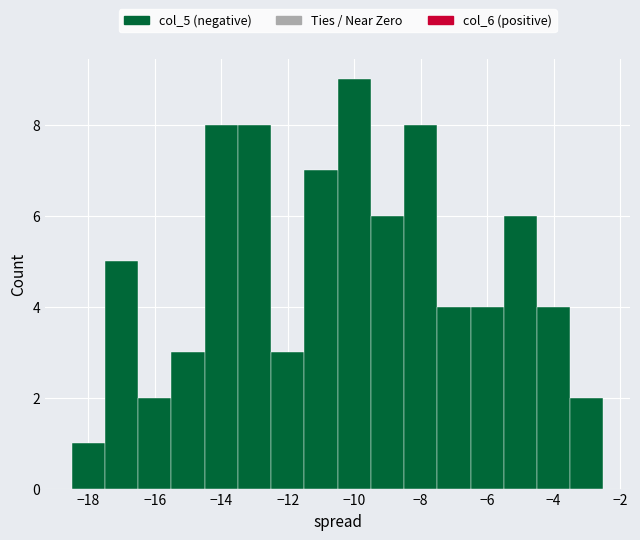

Reading left to right, transcribe this chart: for each bar, give the range it covers on the x-axis and its height. Neither the bar edges nor the heights are printed on the chart, so give them approximately, as read against the axes.

-18.5 to -17.5: 1
-17.5 to -16.5: 5
-16.5 to -15.5: 2
-15.5 to -14.5: 3
-14.5 to -13.5: 8
-13.5 to -12.5: 8
-12.5 to -11.5: 3
-11.5 to -10.5: 7
-10.5 to -9.5: 9
-9.5 to -8.5: 6
-8.5 to -7.5: 8
-7.5 to -6.5: 4
-6.5 to -5.5: 4
-5.5 to -4.5: 6
-4.5 to -3.5: 4
-3.5 to -2.5: 2